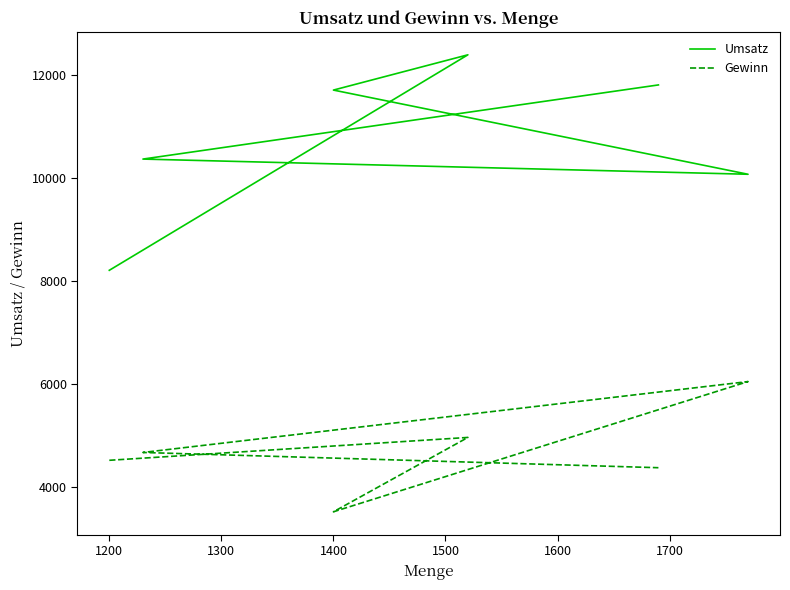

Between 1600 and 1300, which is larger?

1600